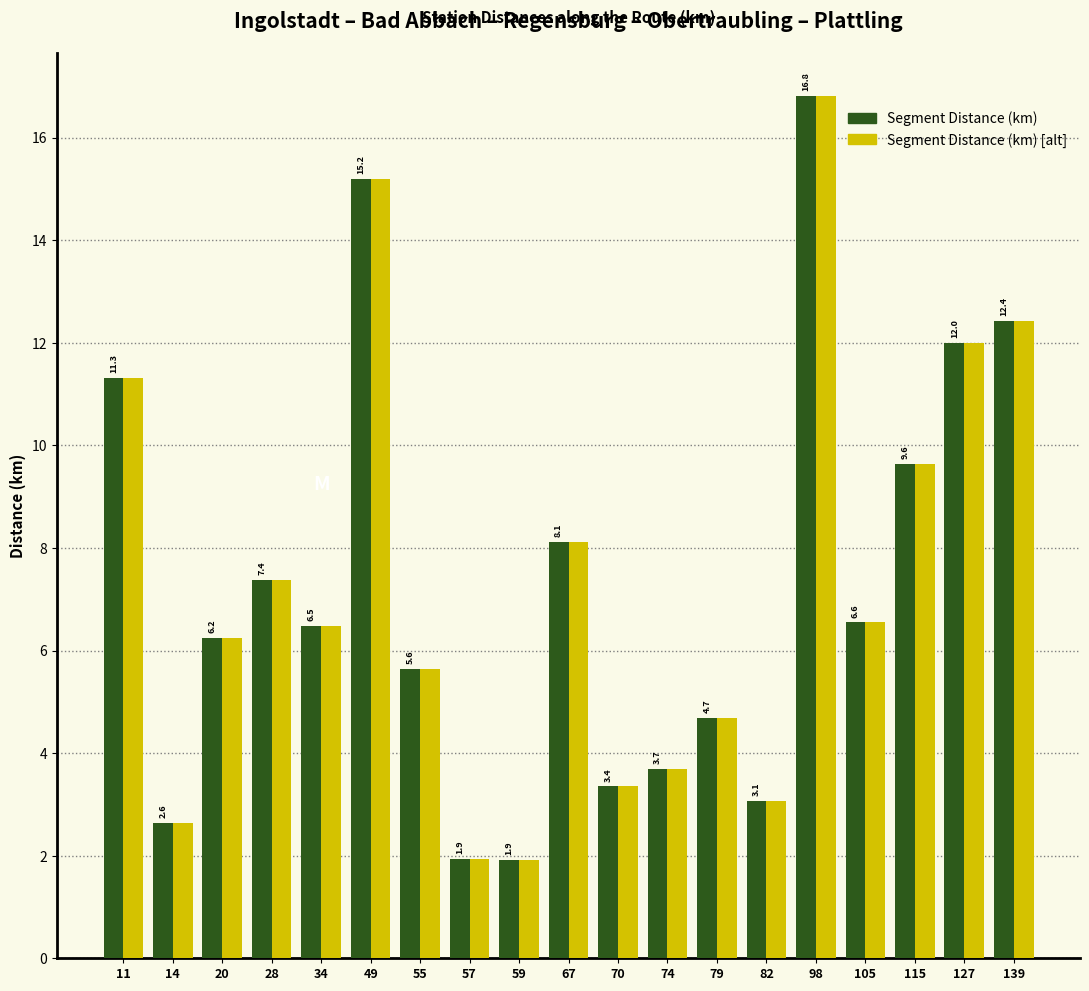

Reading right to left, what are all the values shown in this chart?

Segment Distance (km): 12.4	12.0	9.6	6.6	16.8	3.1	4.7	3.7	3.4	8.1	1.9	1.9	5.6	15.2	6.5	7.4	6.2	2.6	11.3
Segment Distance (km) [alt]: 12.4	12.0	9.6	6.6	16.8	3.1	4.7	3.7	3.4	8.1	1.9	1.9	5.6	15.2	6.5	7.4	6.2	2.6	11.3